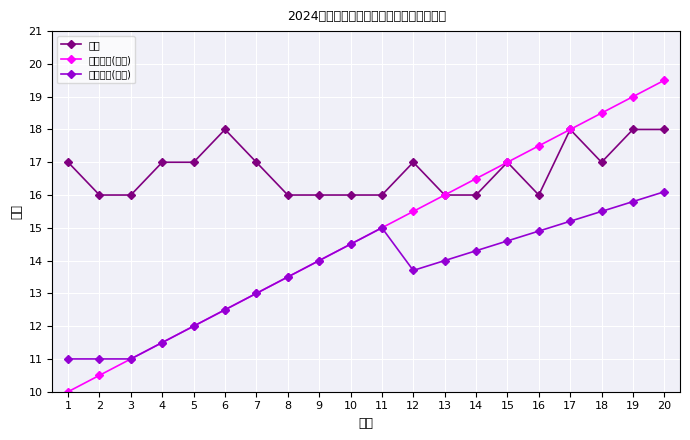

How many distinct data groups are displayed?

3